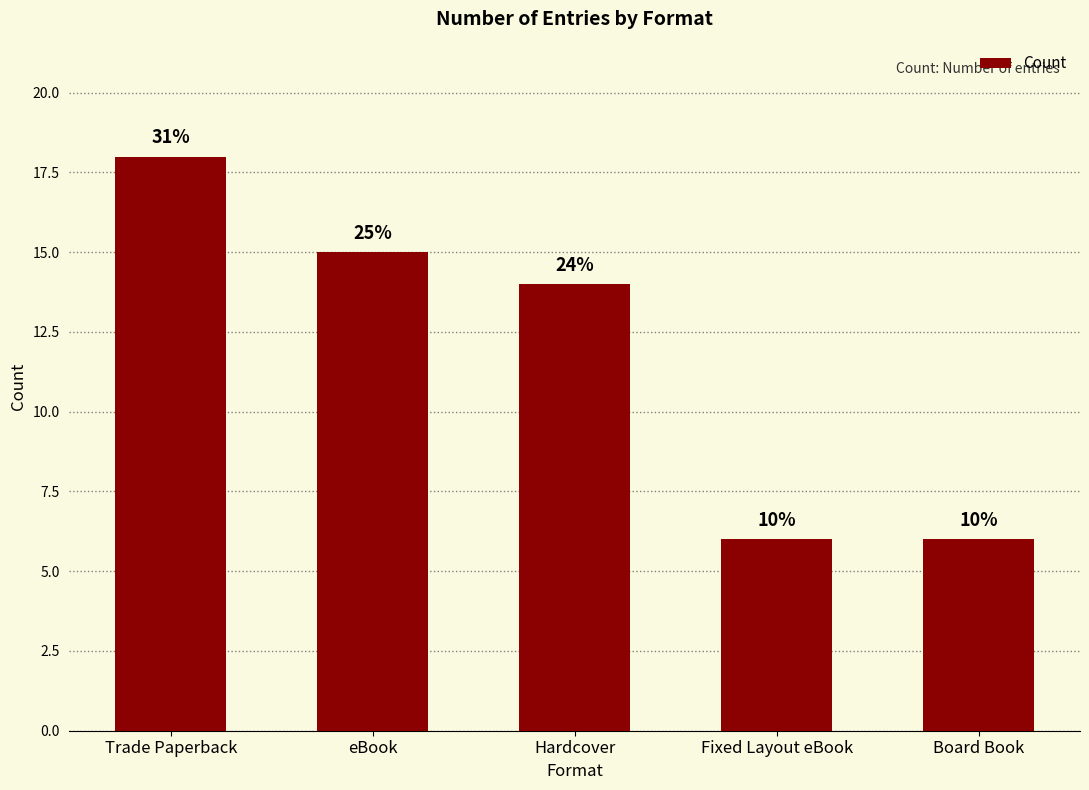

What is the value of the 2nd bar from the left?

15